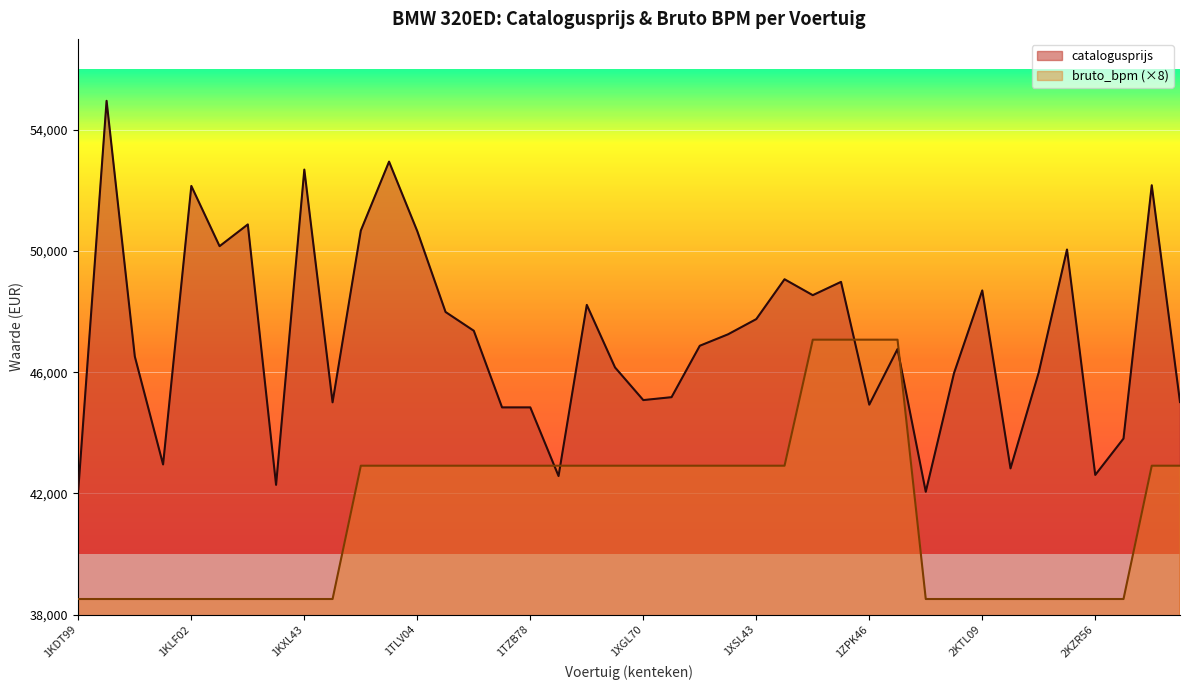

What is the label of the 1st point from the right?

2TKS08